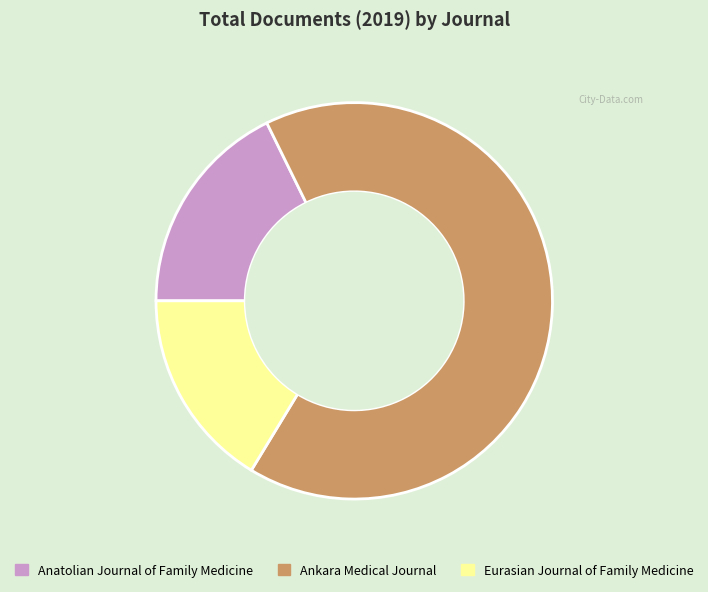

Does Anatolian Journal of Family Medicine represent more than half of the total?

No